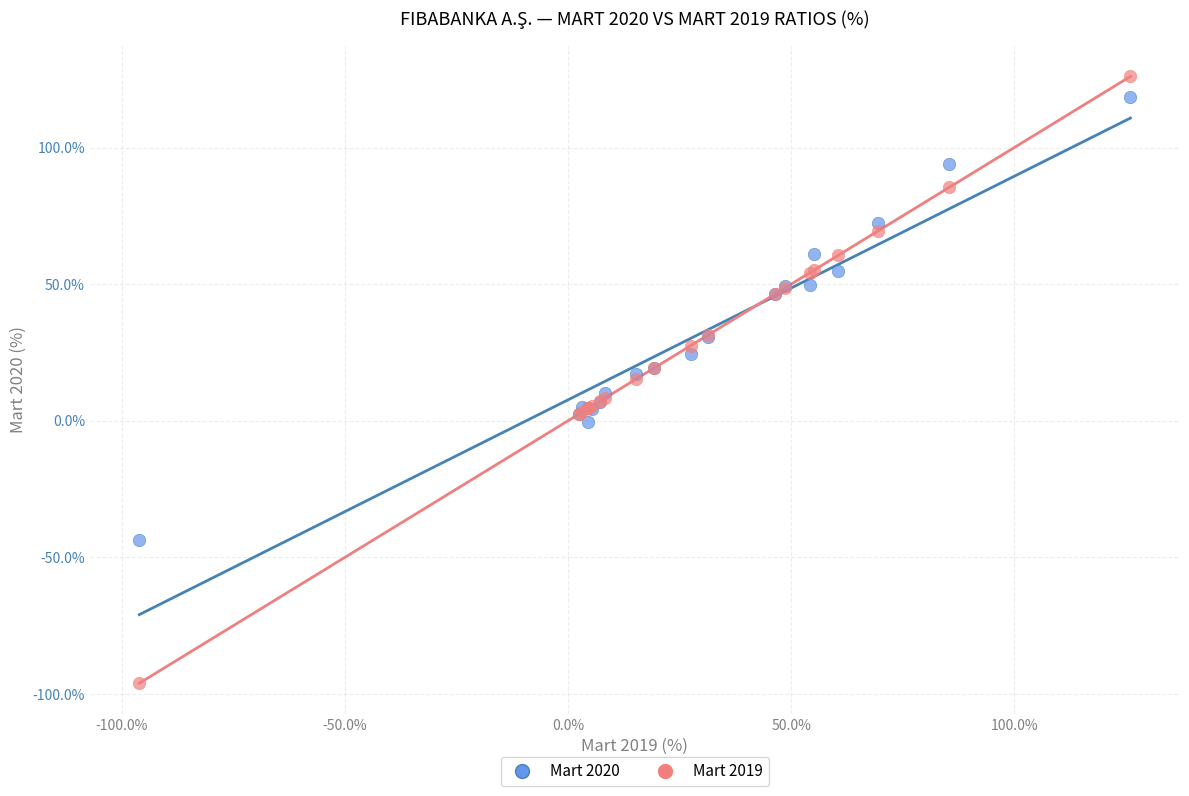

What are all the series names shown in the legend?

Mart 2020, Mart 2019